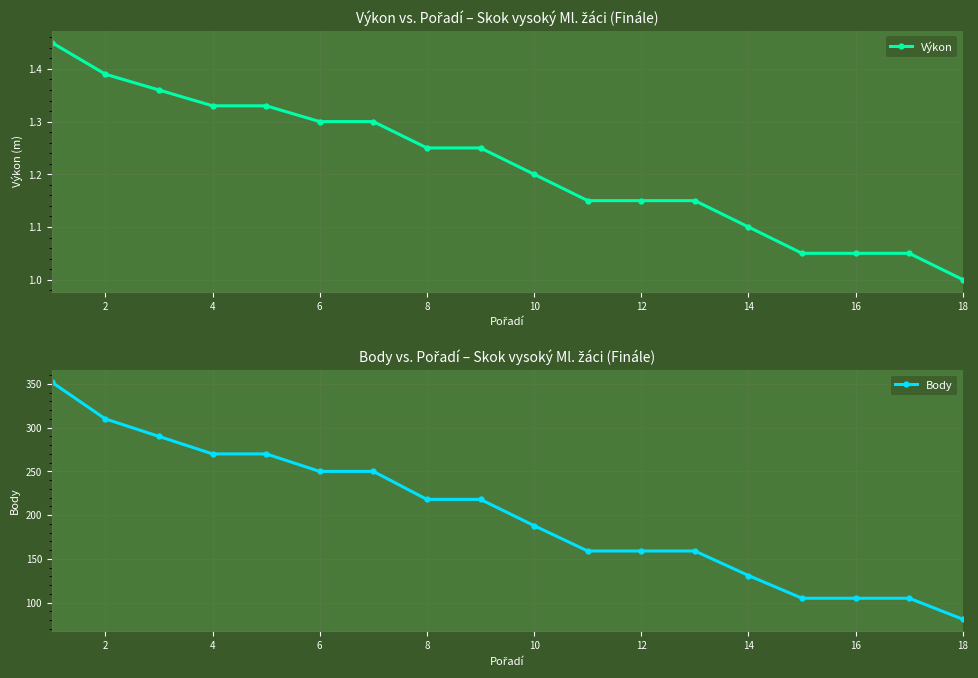

What are all the series names shown in the legend?

Výkon, Body